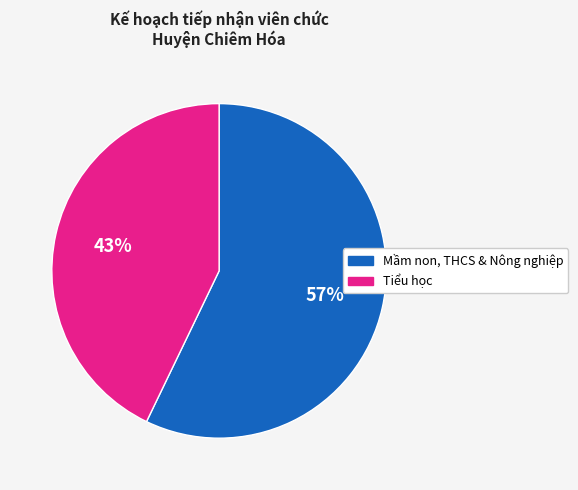

Between Mầm non, THCS & Nông nghiệp and Tiểu học, which is larger?

Mầm non, THCS & Nông nghiệp